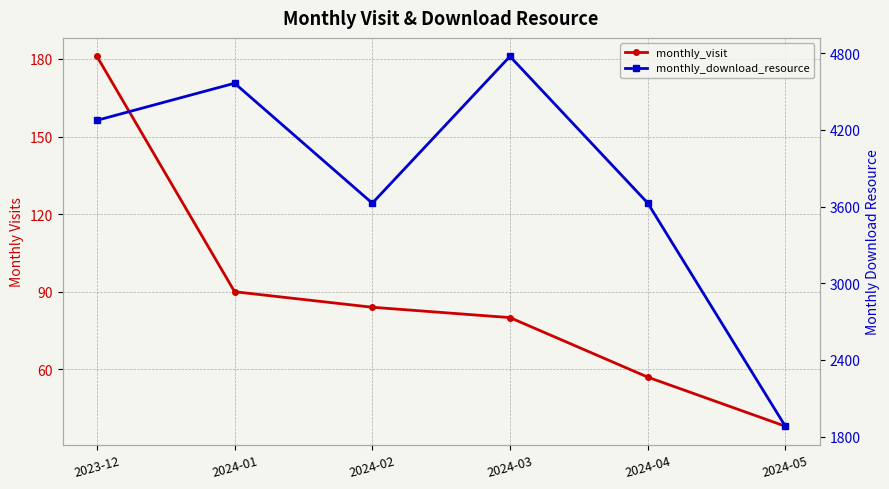

Rank the series by their maximum value, from lowest to highest.

monthly_visit, monthly_download_resource